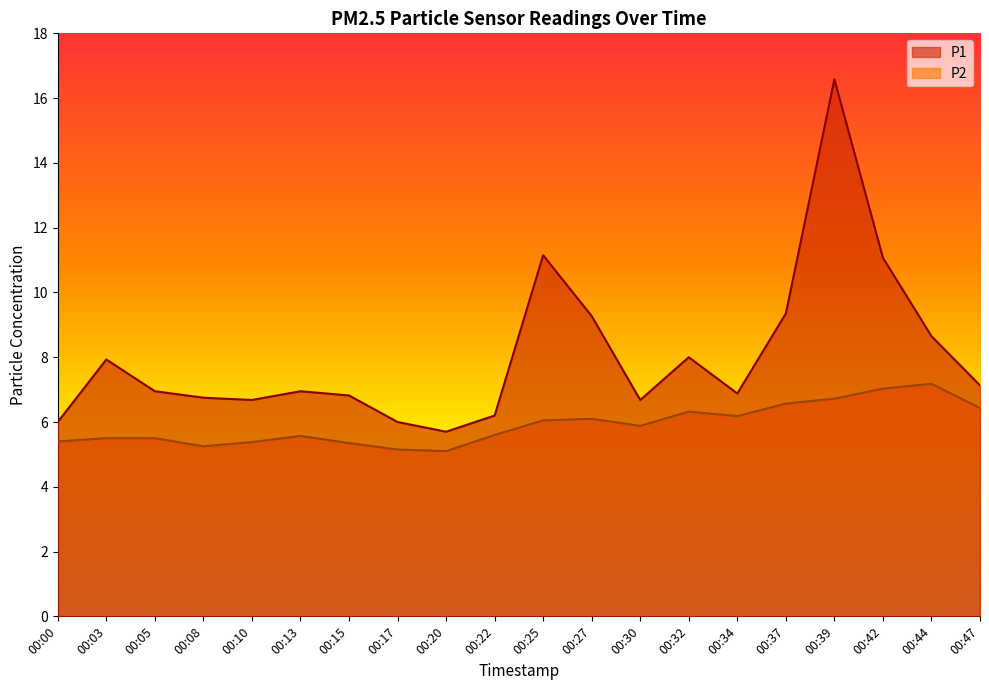

True or false: P2 and P1 intersect in this chart.

False